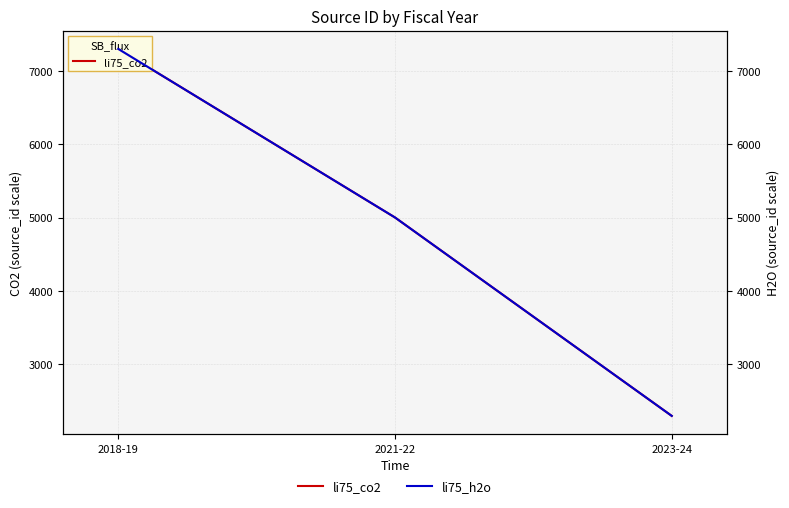

Which series has the largest total across all categories?

li75_co2